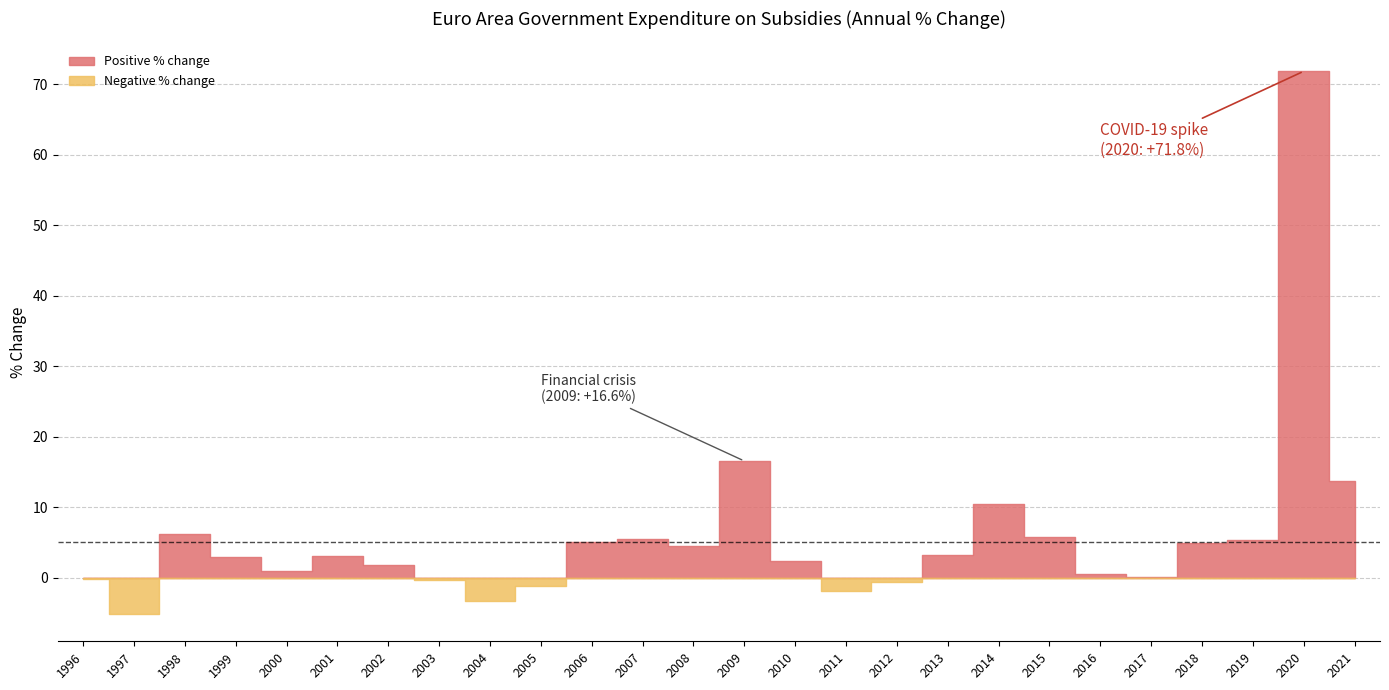

The value at 2011 is -1.8. True or false?

True